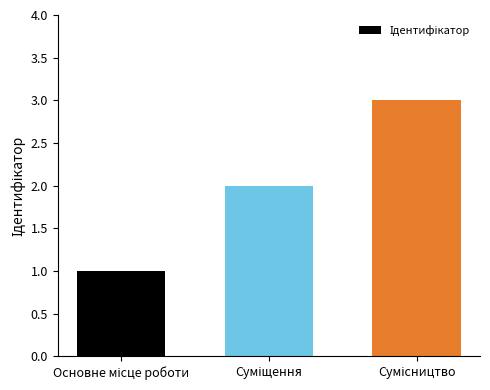

What is the sum of all values?

6